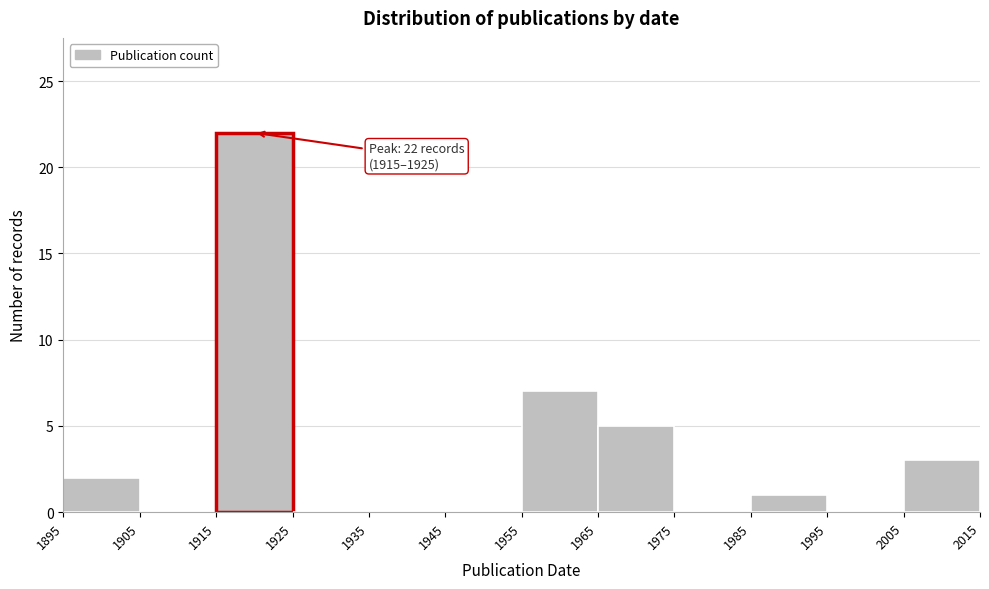

Which range on the x-axis has the tallest bar?

1915 to 1925